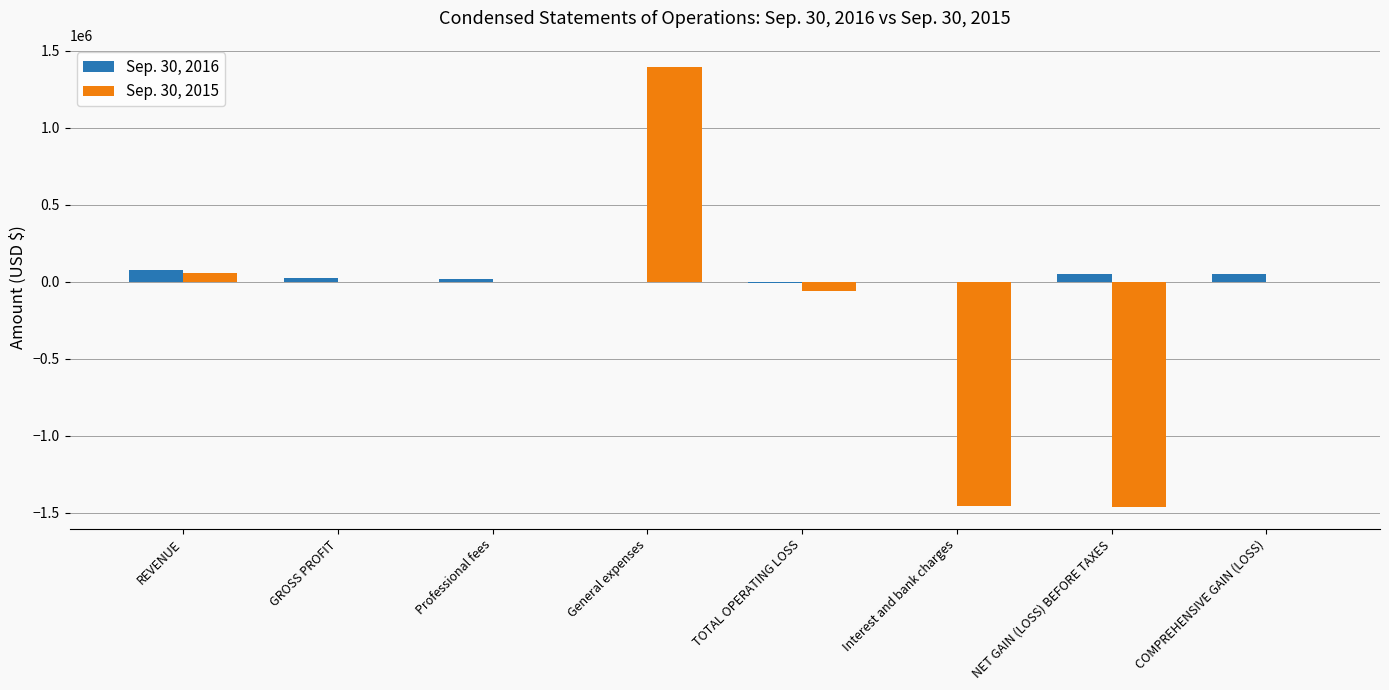

At which category is the sum across all series the highest?

General expenses